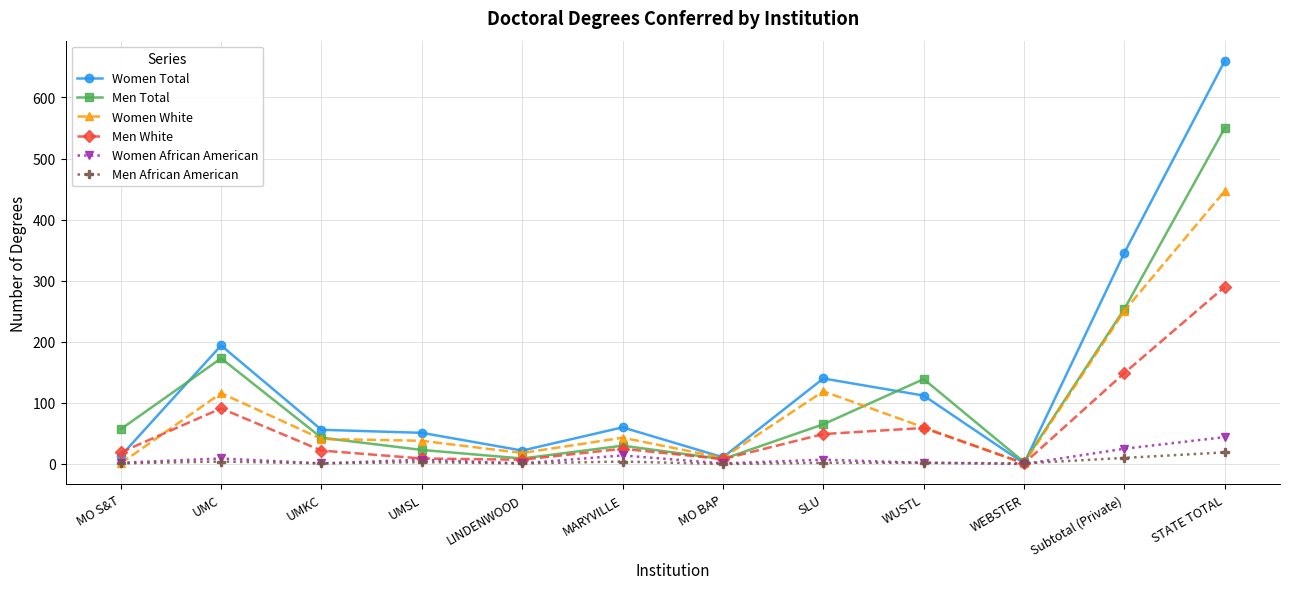

The Women Total series shows 60 at SLU. True or false?

False